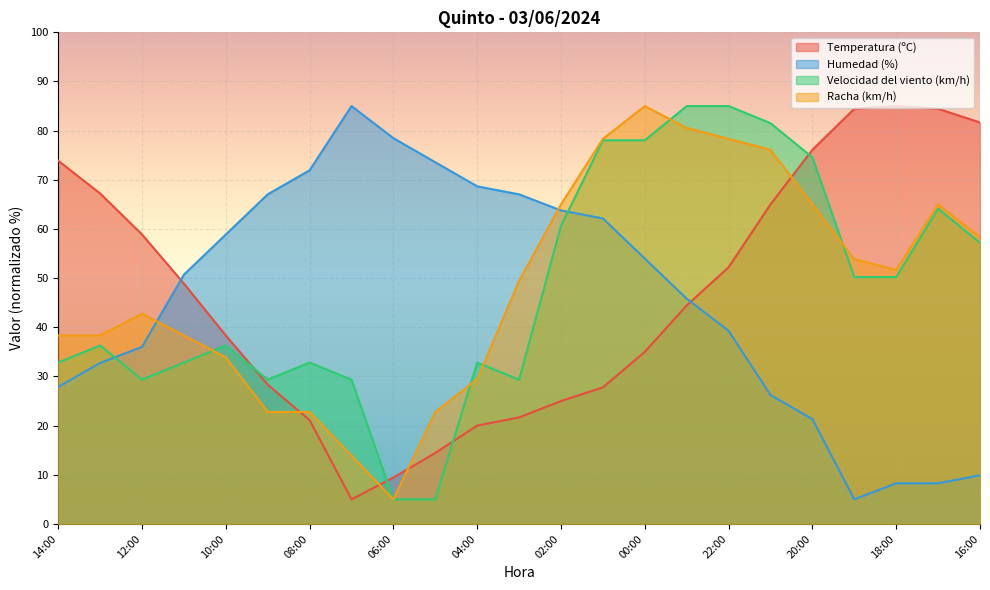

True or false: Racha (km/h) and Temperatura (ºC) cross at least once.

True